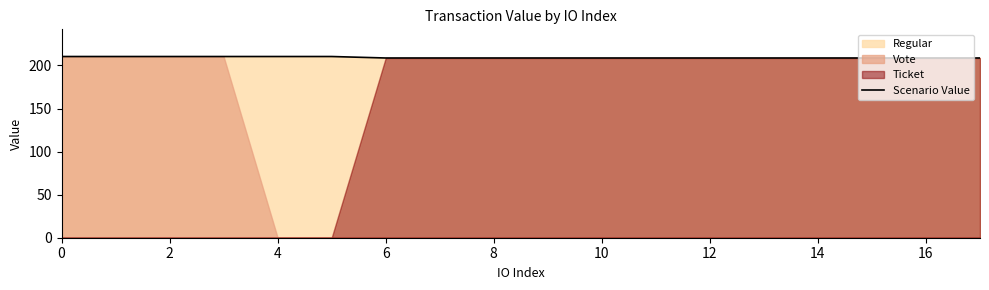

What is the ratio of the value at 10 to the value at 12?

1.0